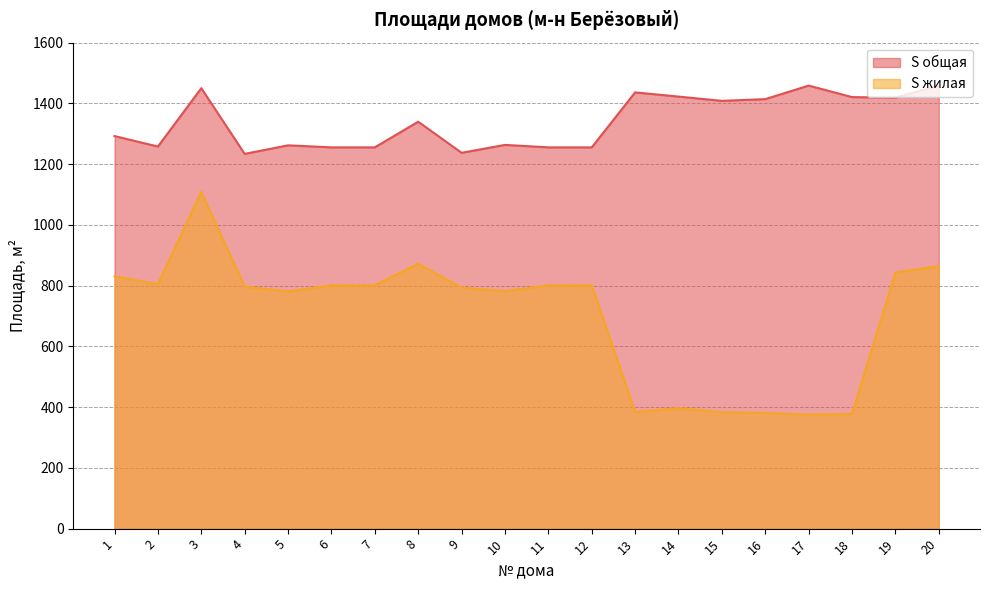

In S общая, how many points are lower than both neighbors (excluding endpoints)?

5